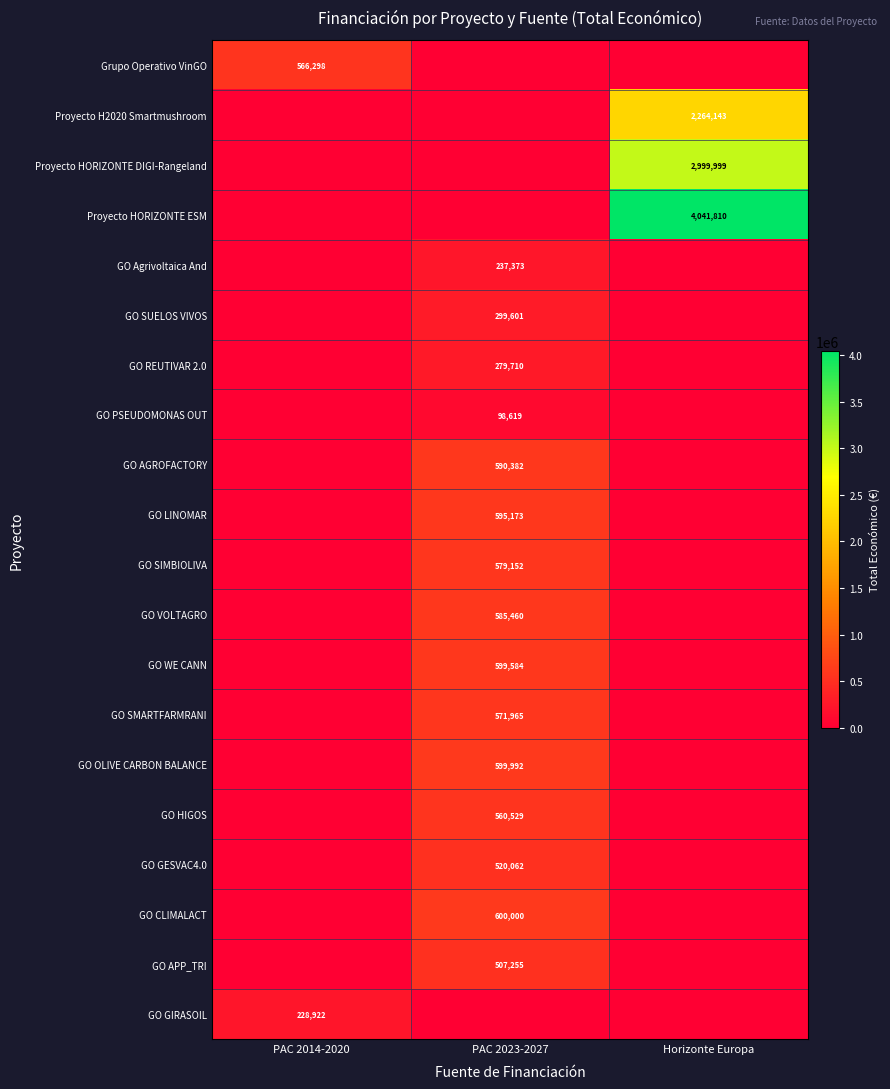

Is it true that GO GESVAC4.0 equals 520062 at PAC 2023-2027?

True